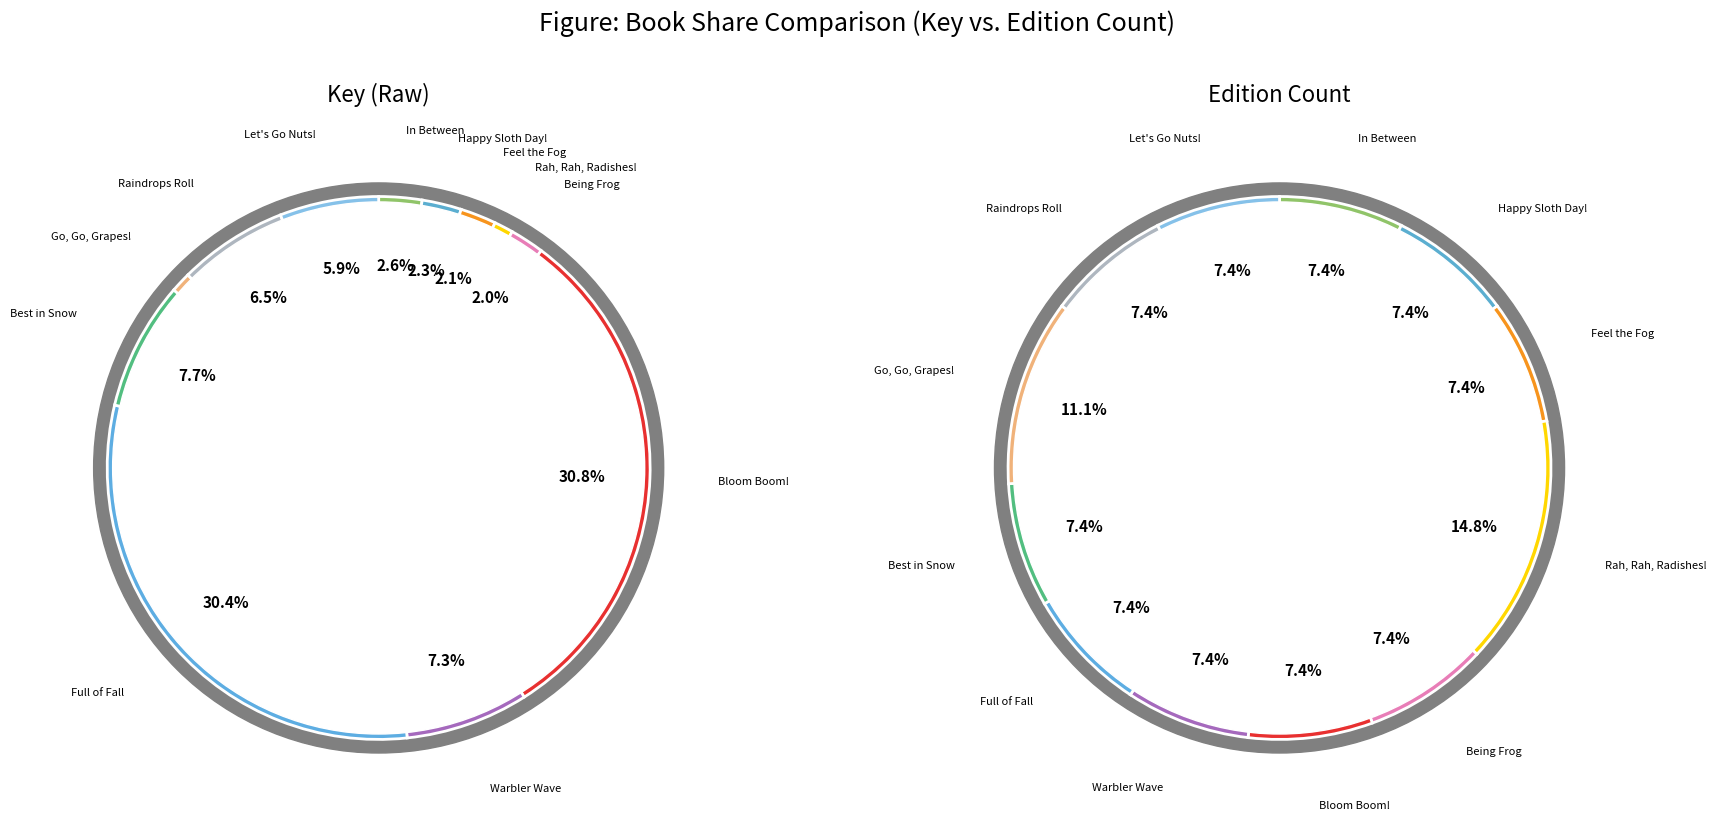

Which category has the smallest portion of the pie?

Rah, Rah, Radishes!